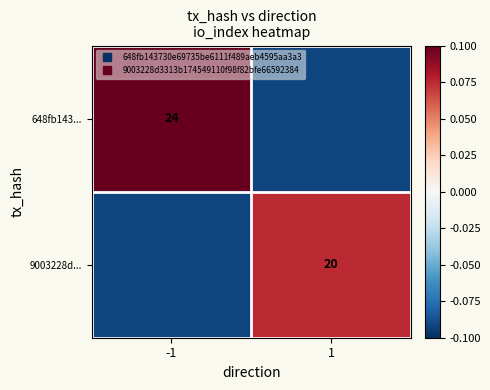

At how many categories does at least one series exceed 0?

2